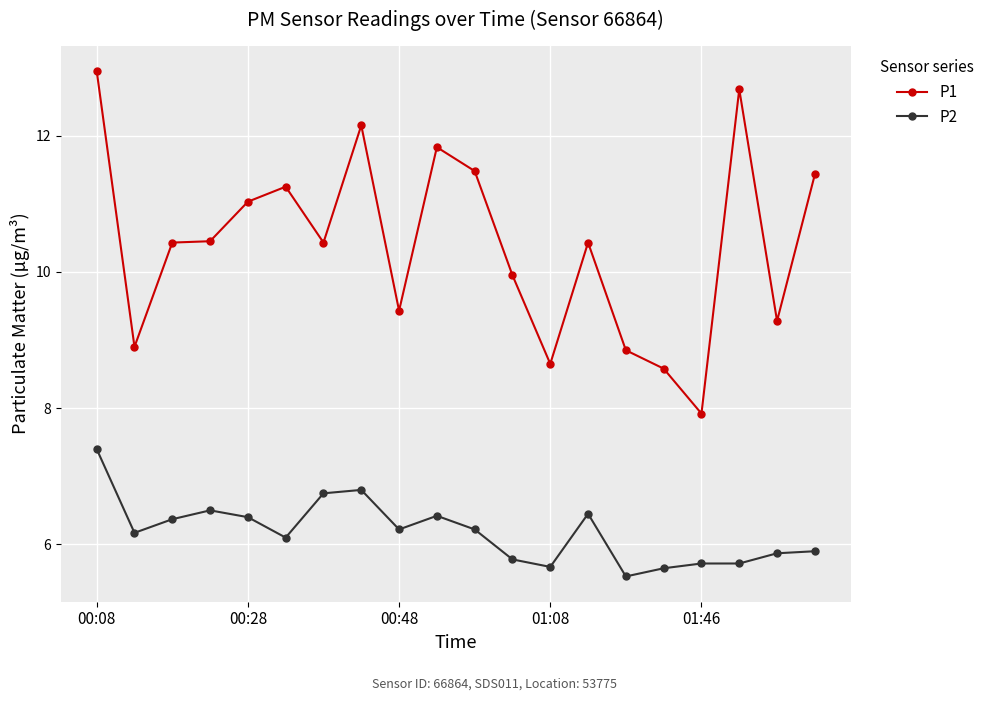

What is the average value of the P2 series?

6.2